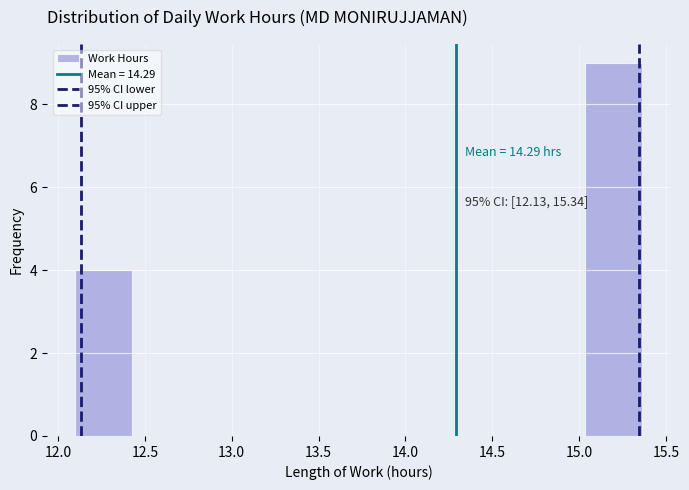

Which range on the x-axis has the tallest bar?

15.05 to 15.35